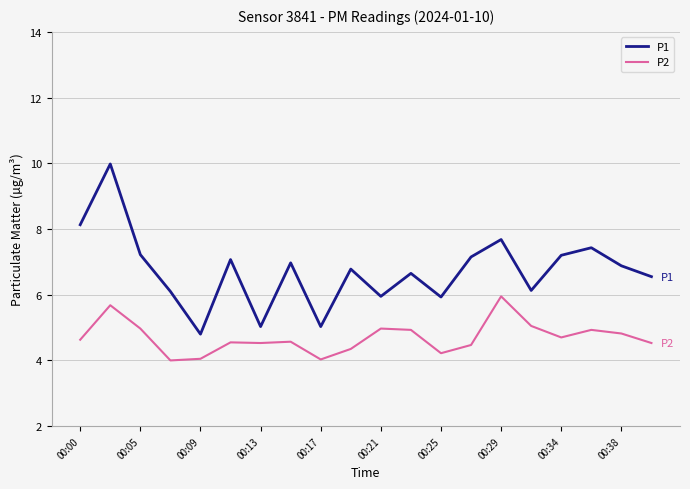

Rank the series by their maximum value, from highest to lowest.

P1, P2